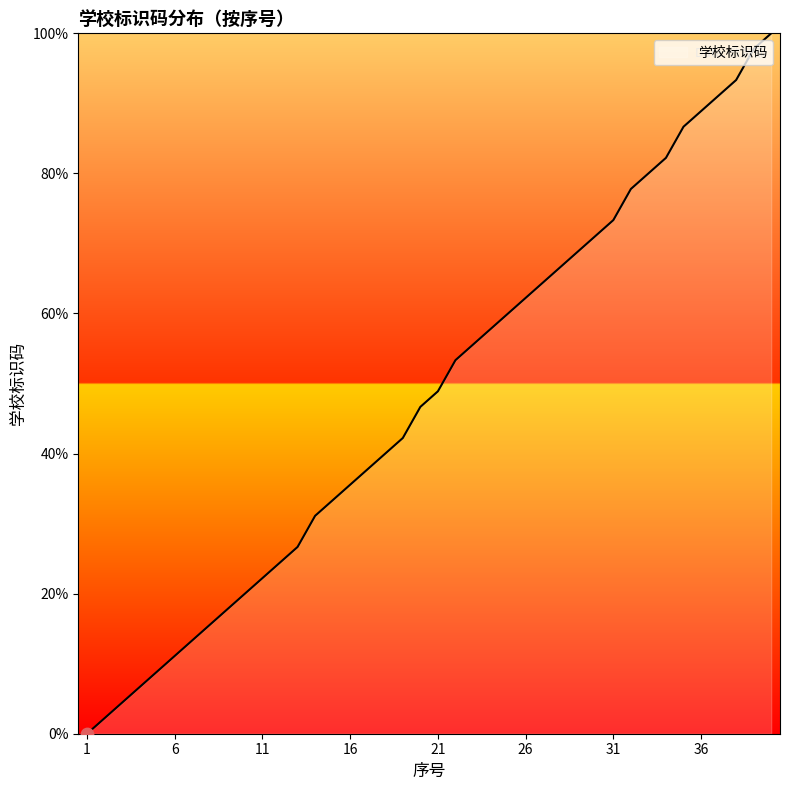

What is the difference between the maximum and minimum values?

100.0